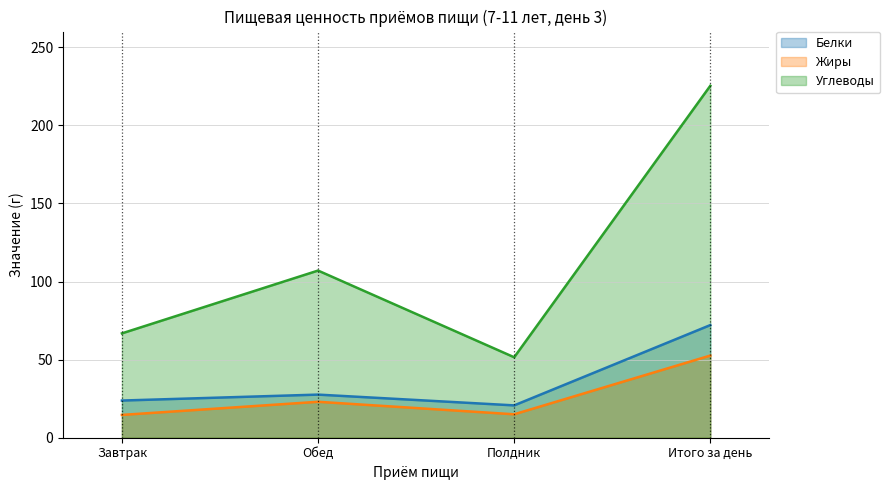

What is the difference between the maximum and minimum values in the Белки series?

51.4